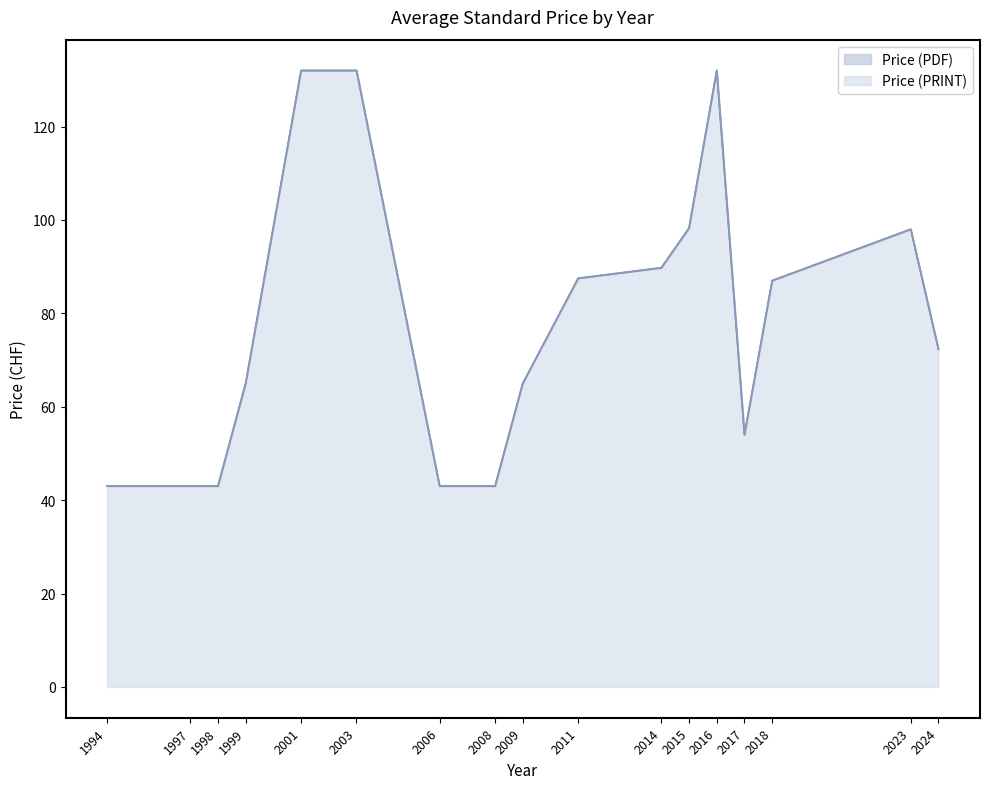

What is the highest value of the Price (PRINT) series?

132.0